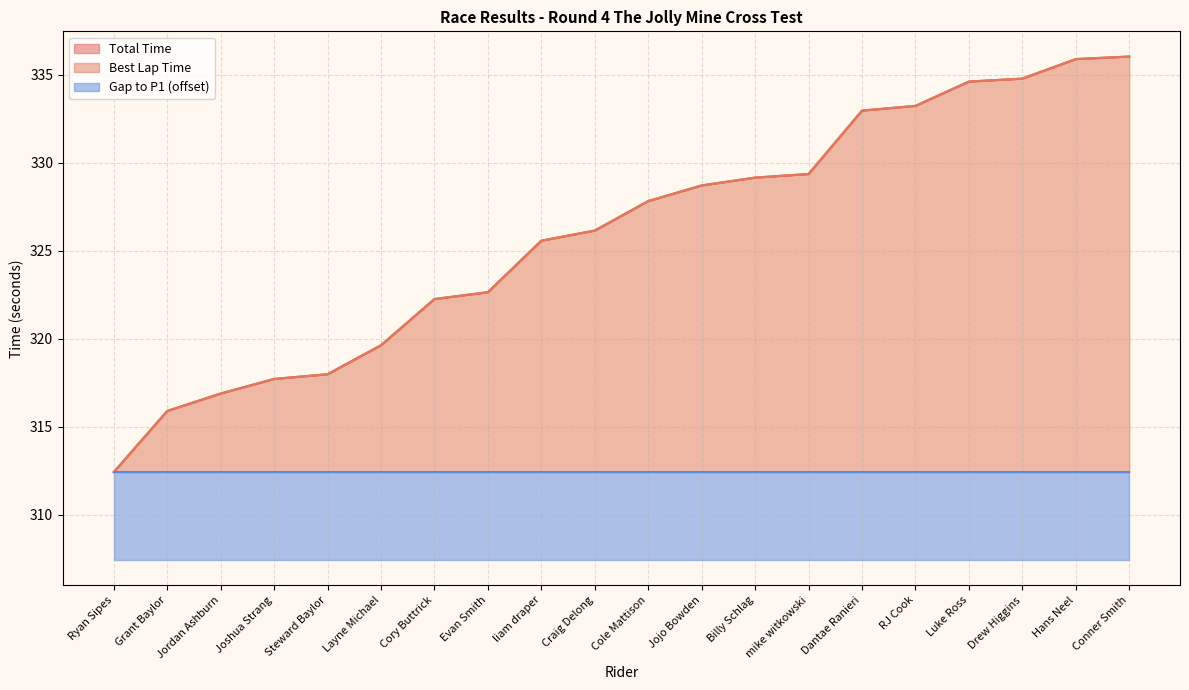

The value of Best Lap Time at Hans Neel is 335.9. True or false?

True